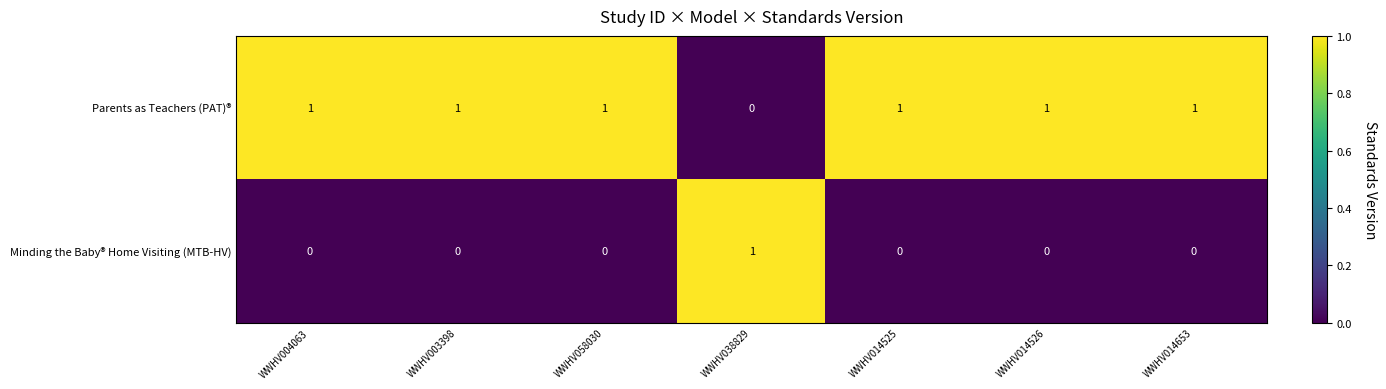

At how many categories does at least one series exceed 0?

7